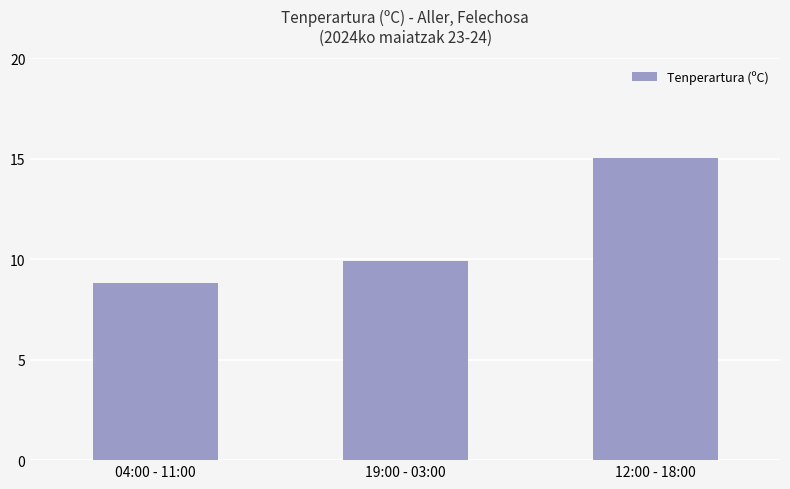

What is the greatest value displayed?

15.0